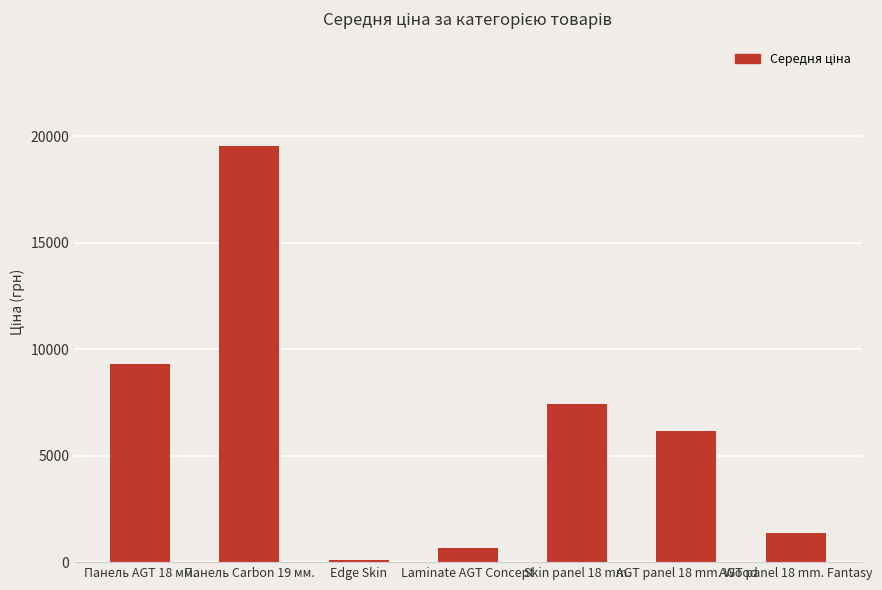

Does the chart contain stacked bars?

No